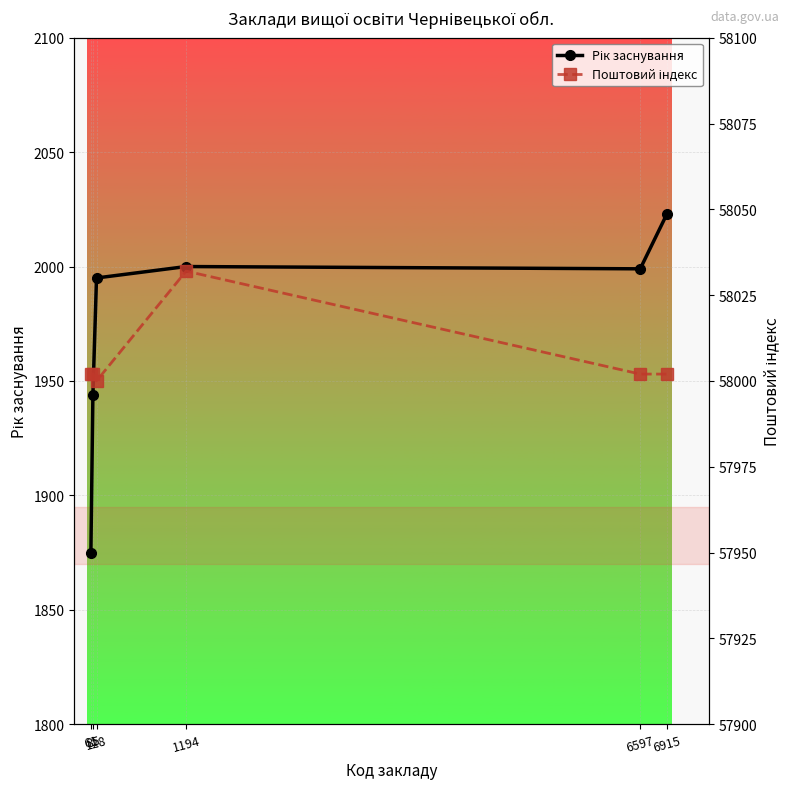

Reading left to right, list all the values displayed in this chart.

Рік заснування: 61=1875	85=1944	128=1995	1194=2000	6597=1999	6915=2023
Поштовий індекс: 61=58002	85=58002	128=58000	1194=58032	6597=58002	6915=58002